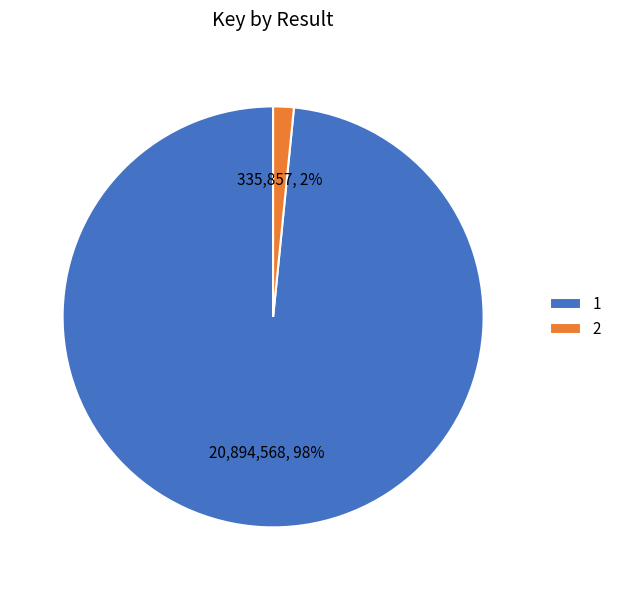

Between 2 and 1, which is larger?

1